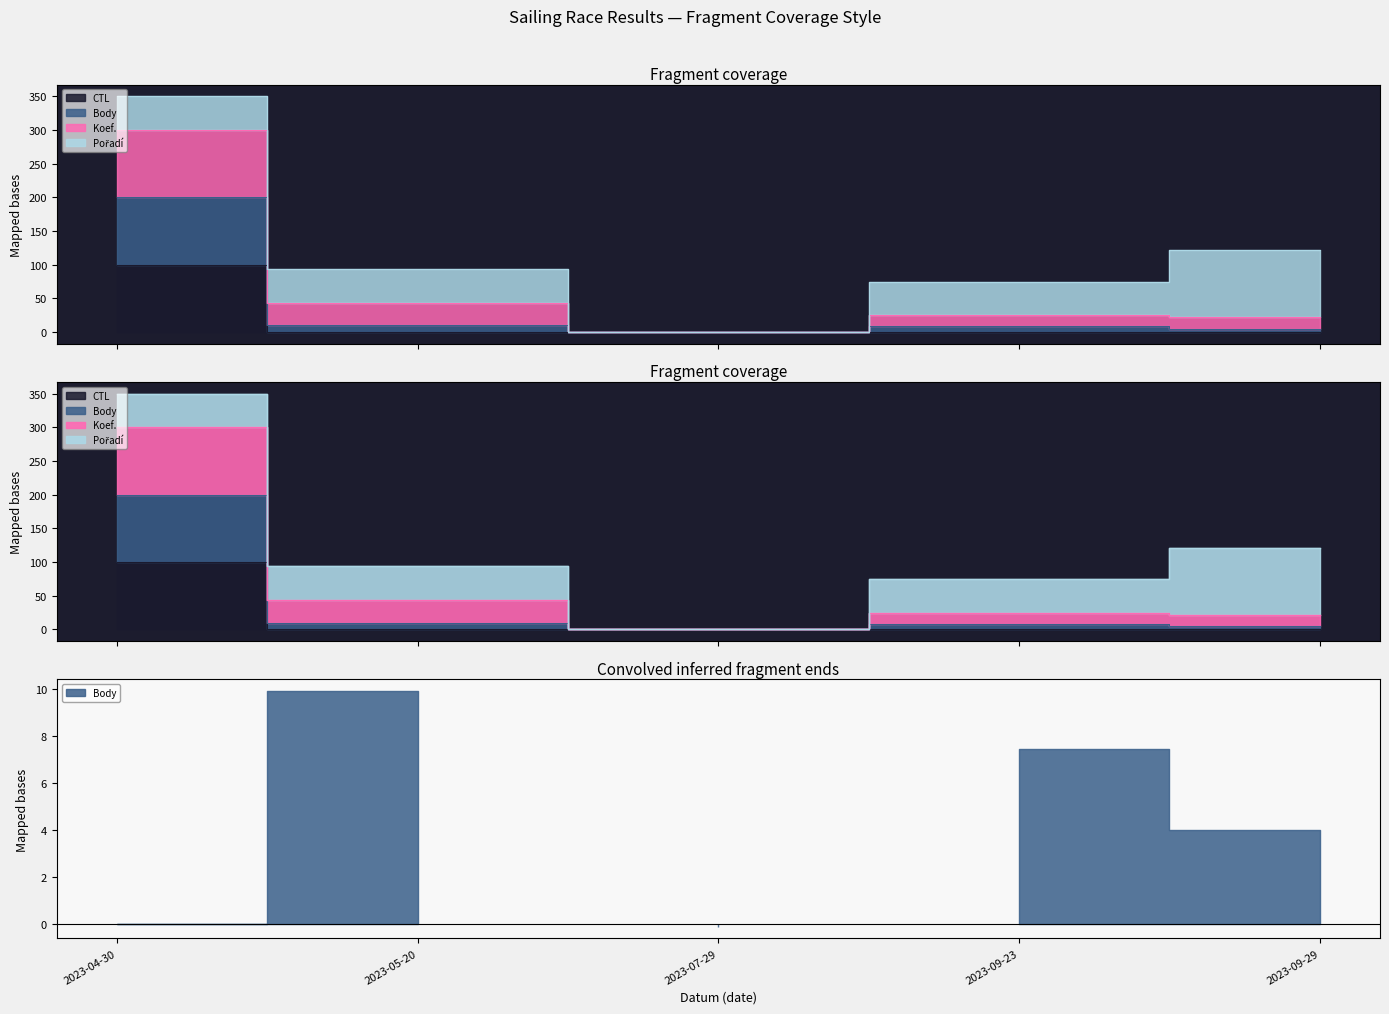

Does the chart have visible grid lines?

No